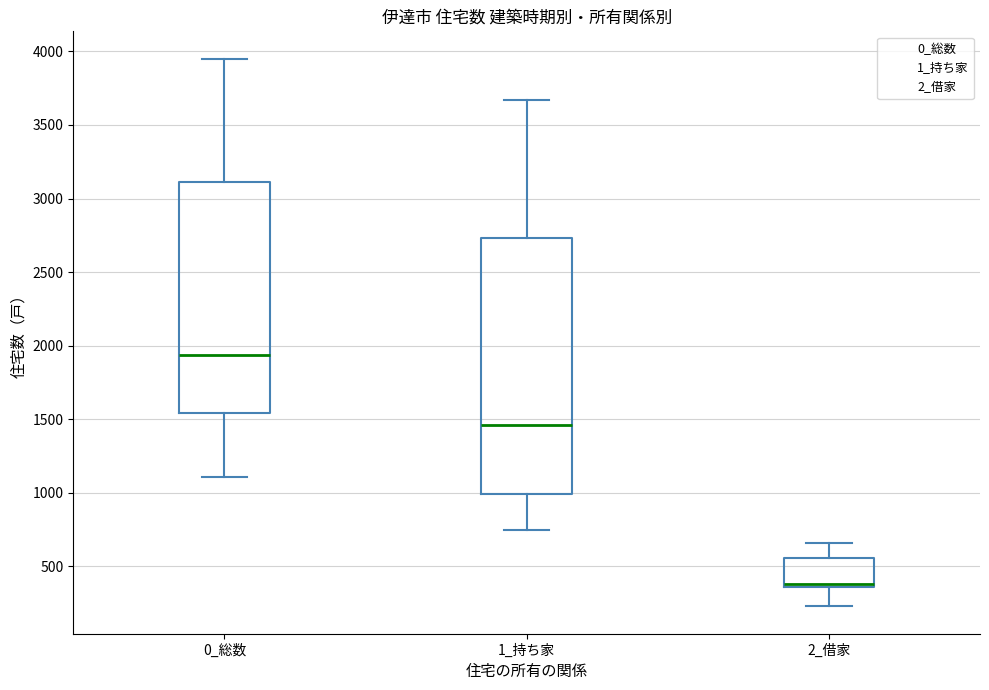

Which box is the tallest, from its lower edge to its upper edge?

1_持ち家